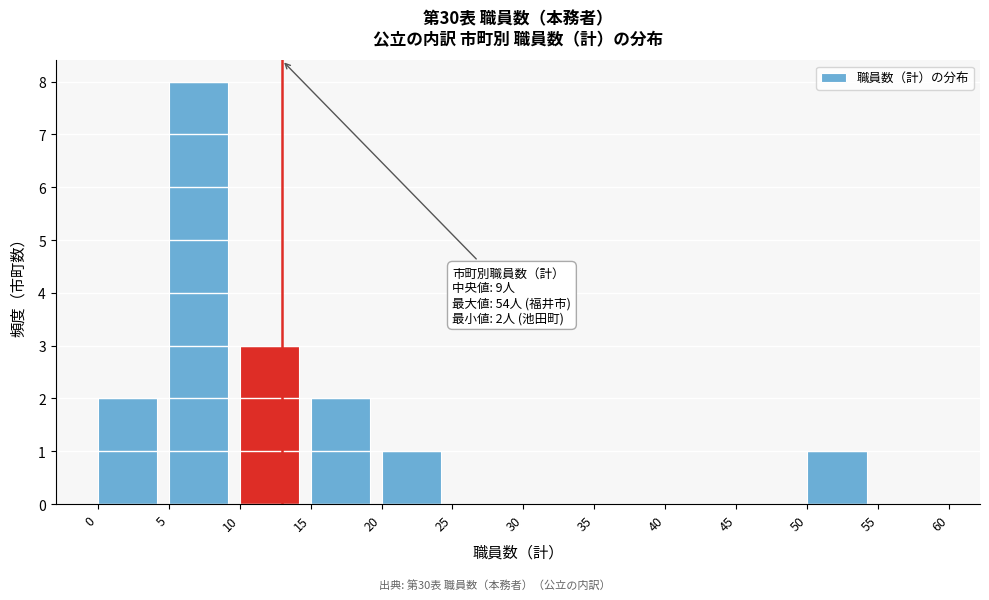

Over which range of the x-axis is the bar tallest?

5 to 10